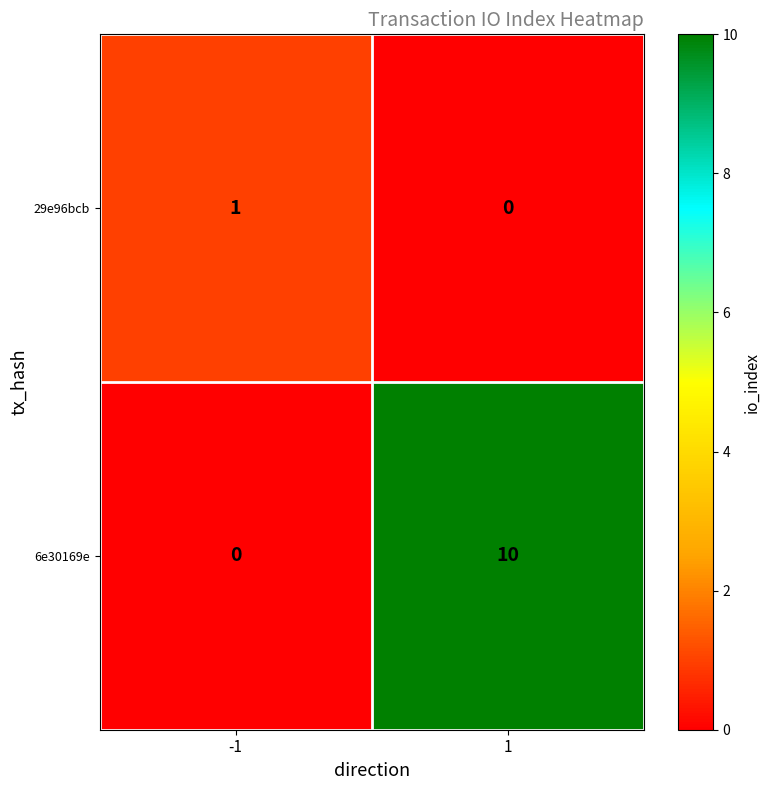

Reading left to right, what are all the values shown in this chart?

29e96bcb: 1	0
6e30169e: 0	10